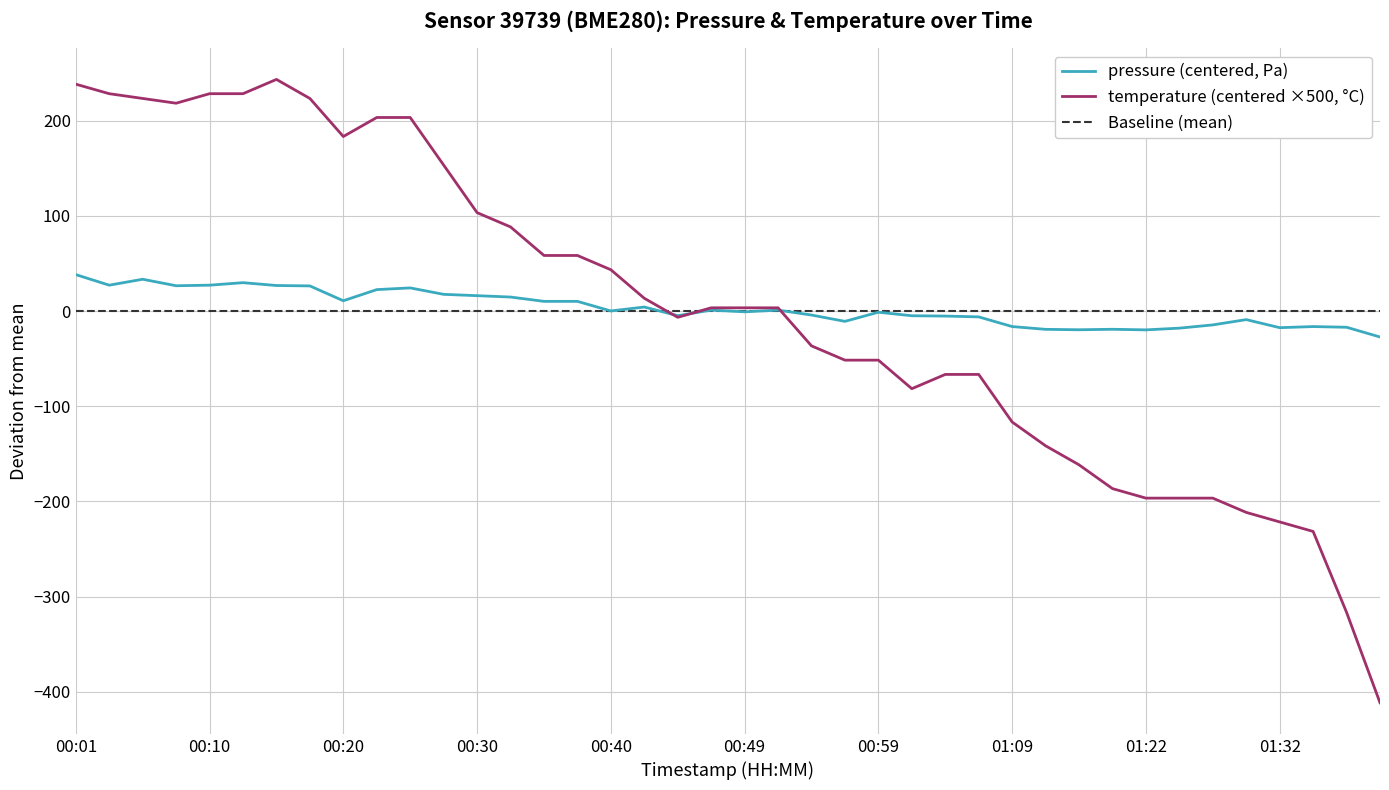

How many interior local valleys does the pressure series have?

10